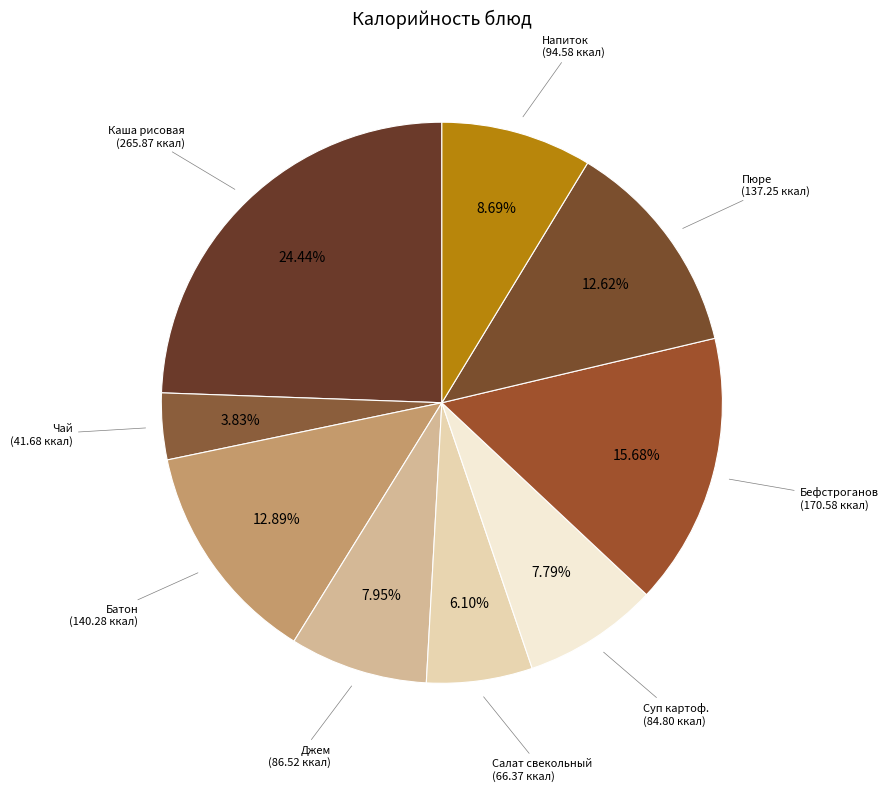

Is there a majority slice in this chart?

No